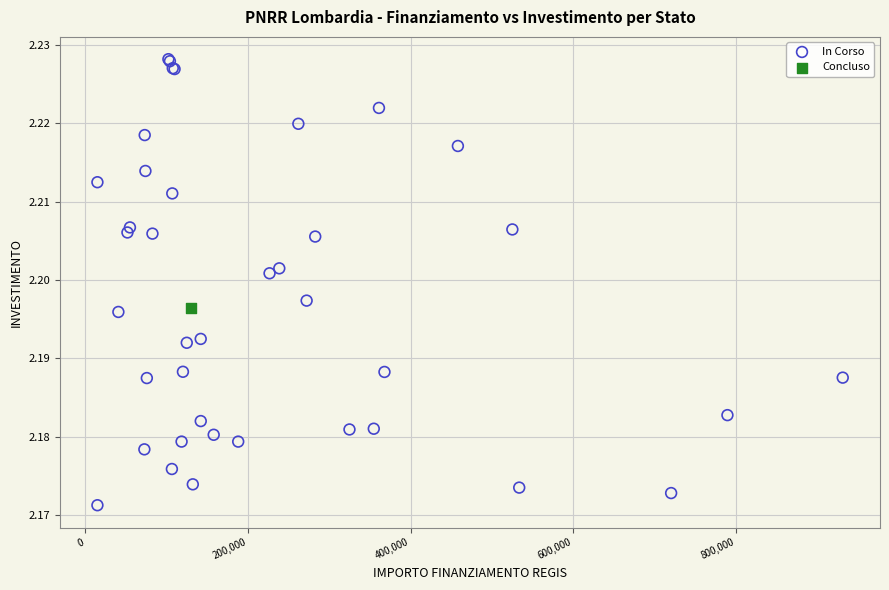

What are all the series names shown in the legend?

In Corso, Concluso